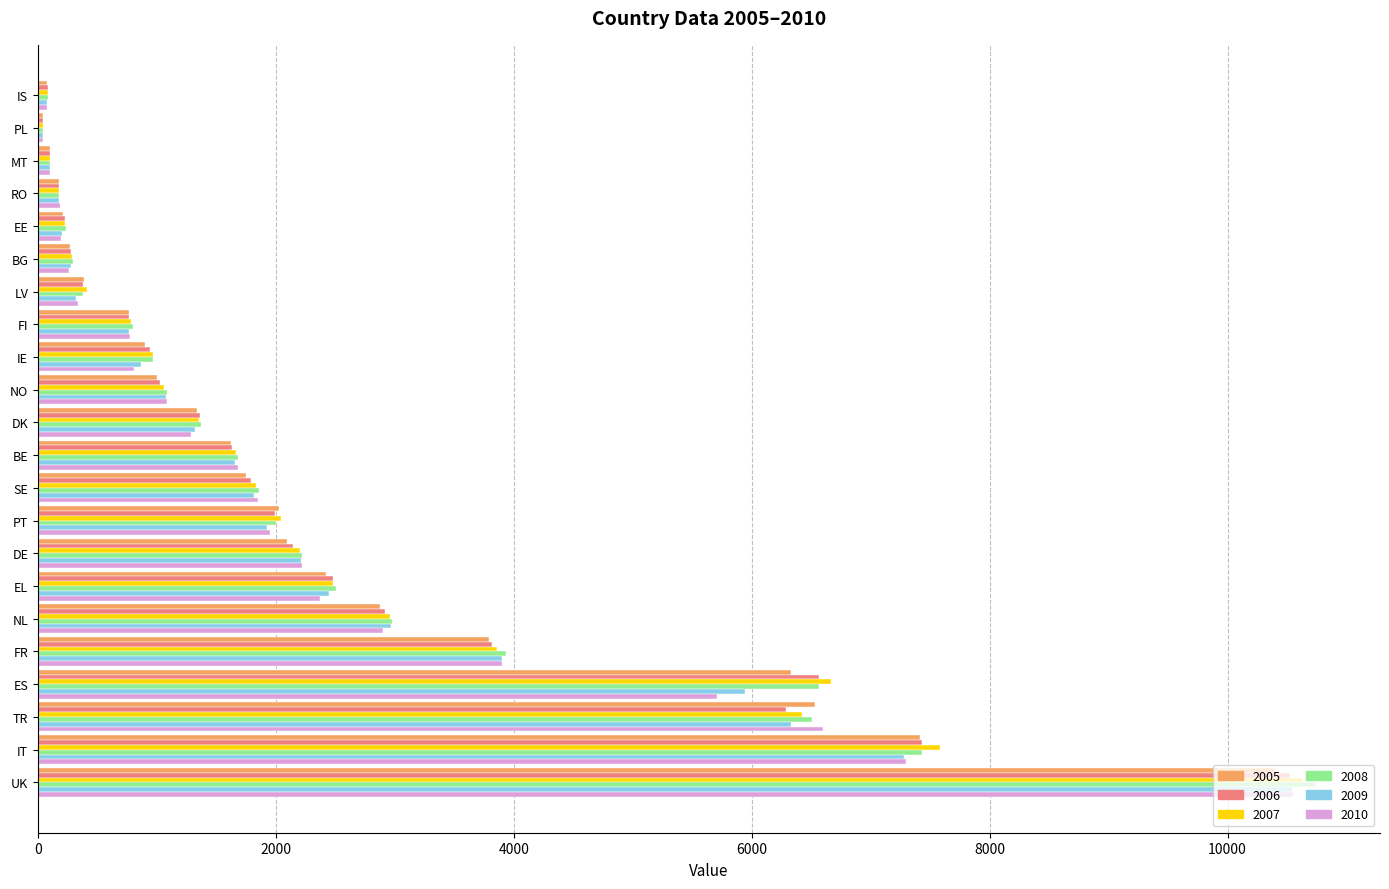

How many values in the 2008 series are below 1677?

11